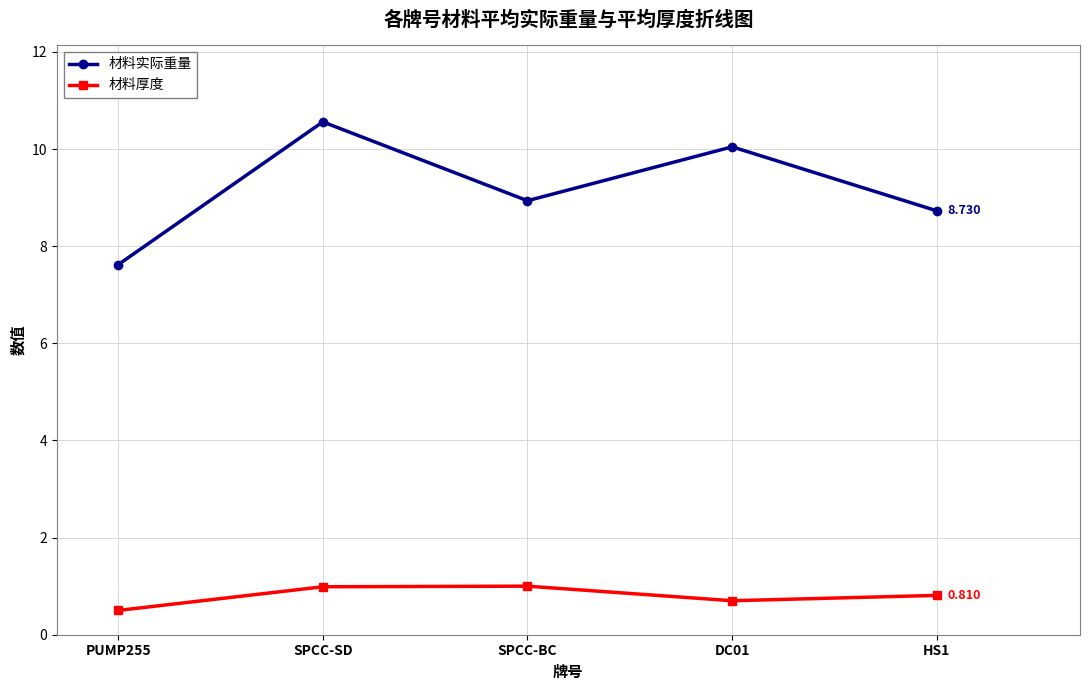

How many interior local valleys does the 材料实际重量 series have?

1